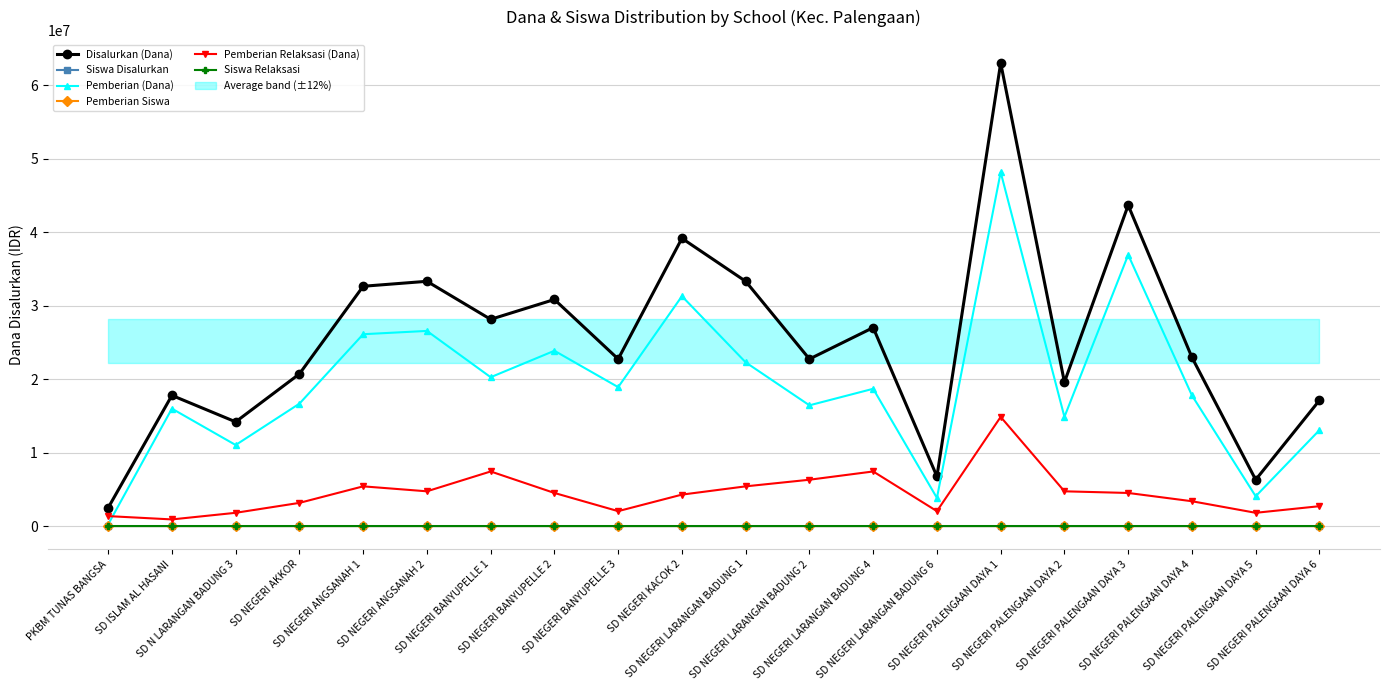

What is the label of the 13th point from the right?

SD NEGERI BANYUPELLE 2